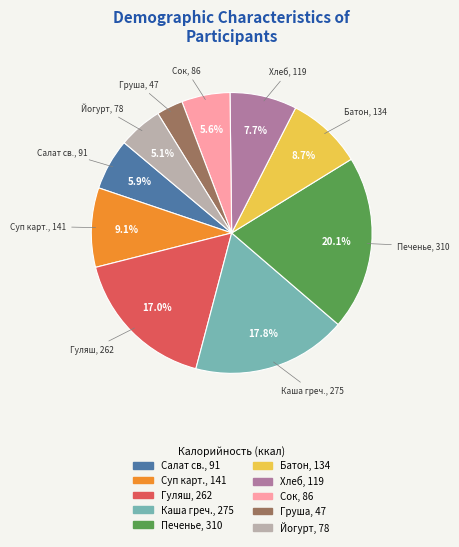

Is there any slice that represents more than half of the pie?

No